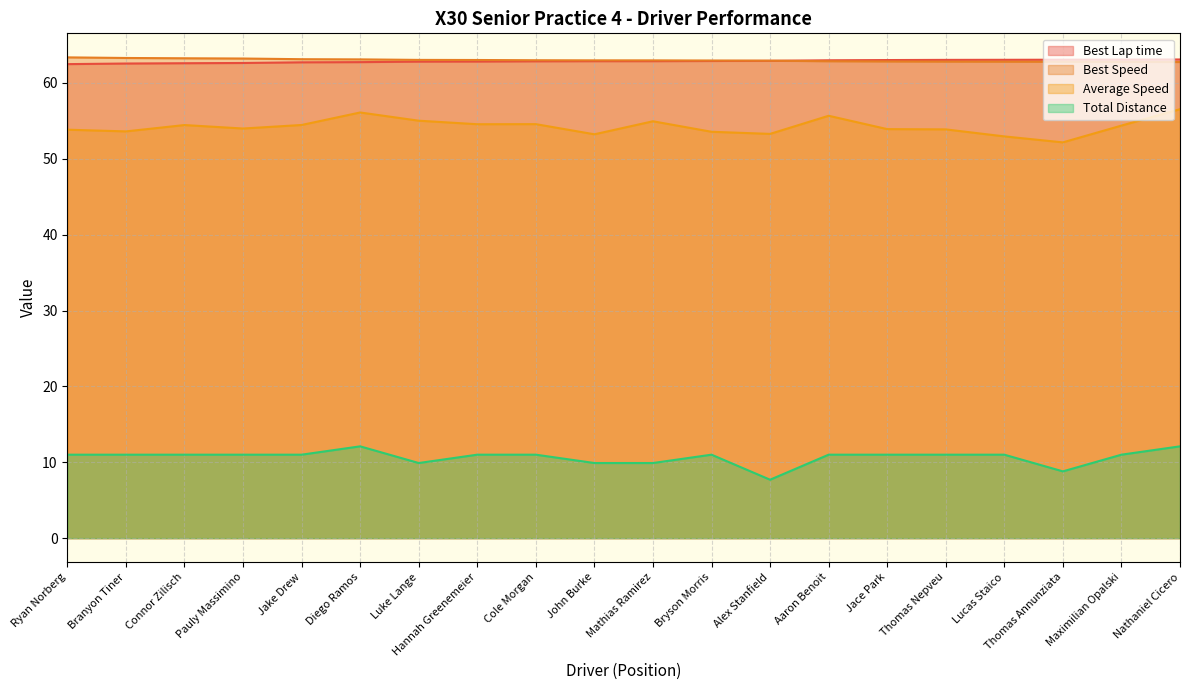

What are all the series names shown in the legend?

Best Lap time, Best Speed, Average Speed, Total Distance